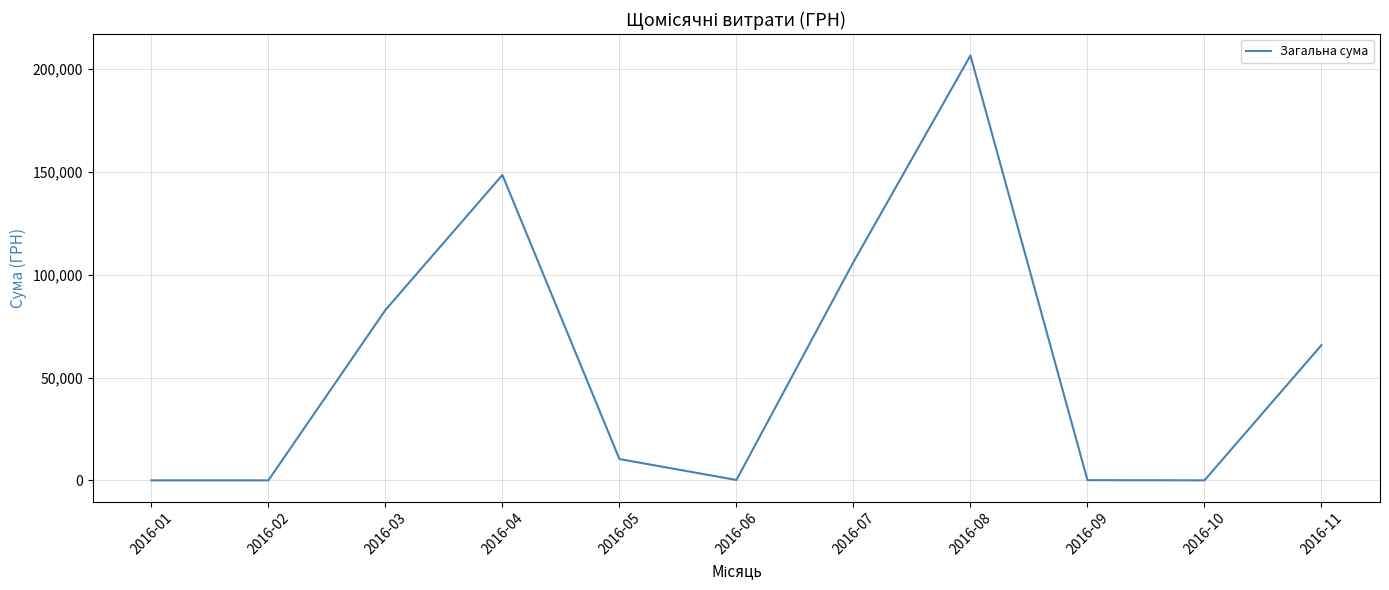

Approximately how many times larger is the value at 2016-11 compared to 2016-08?

0.3